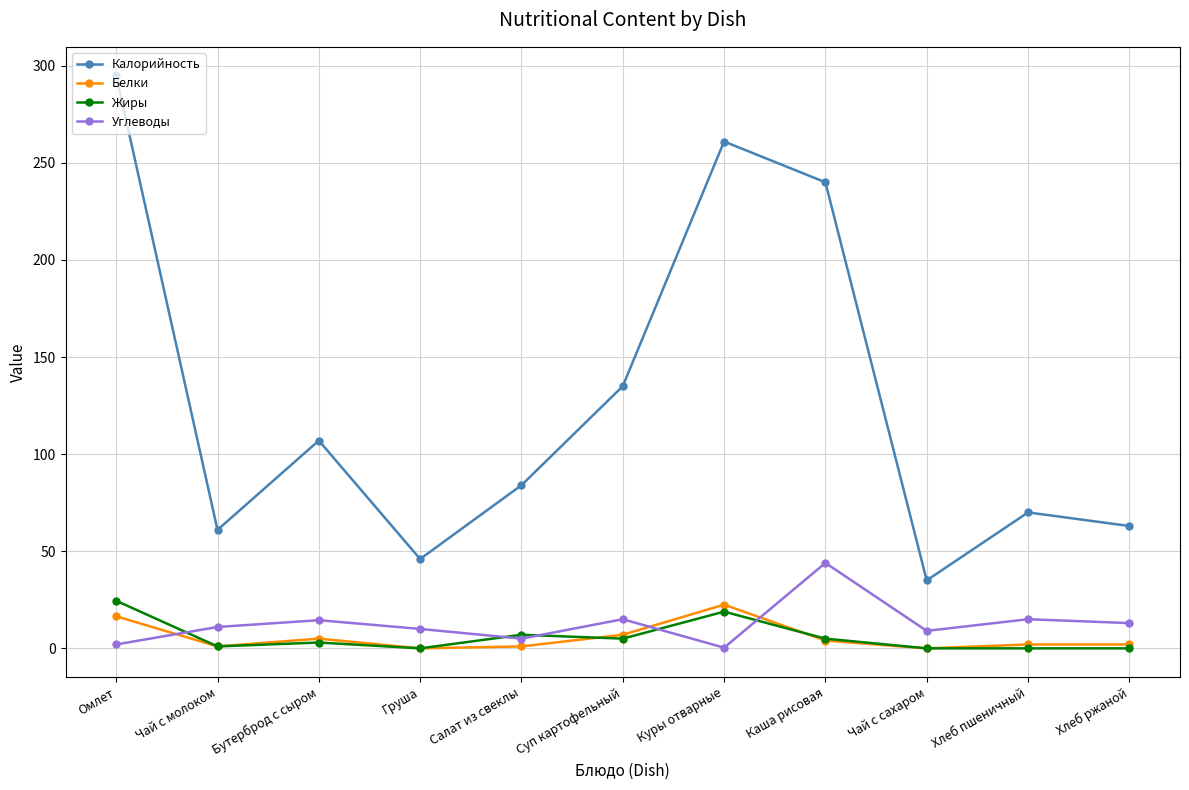

How many lines are shown in the chart?

4